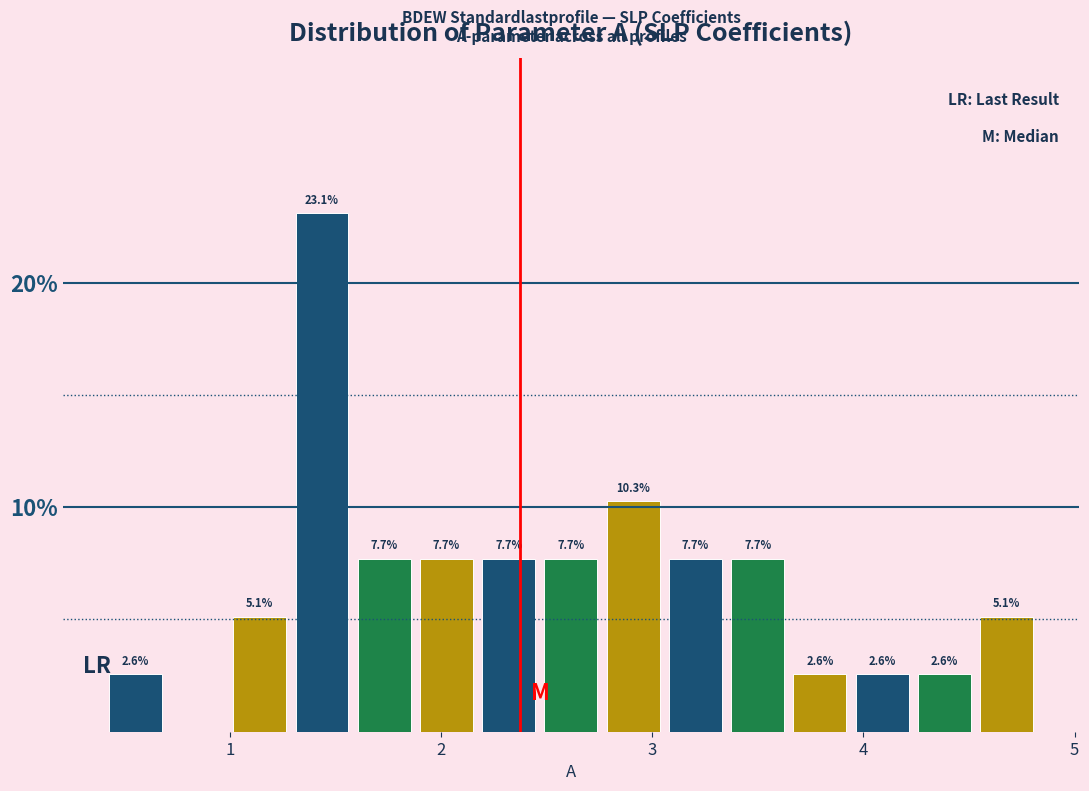

Read against the x-axis, roughly where is the centre of the tallest bar?

1.4